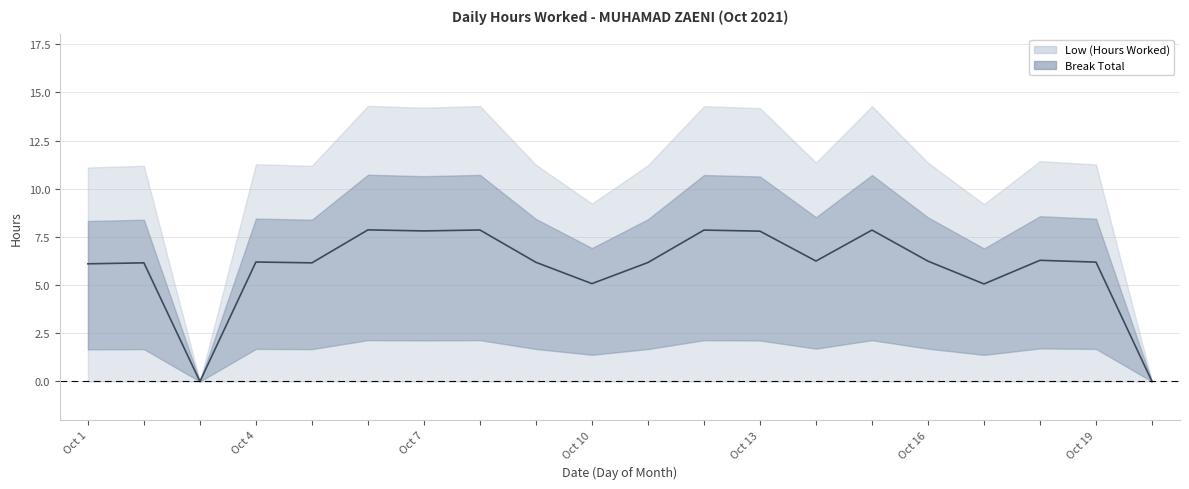

How many interior local peaks (higher than both neighbors) does the data have?

7